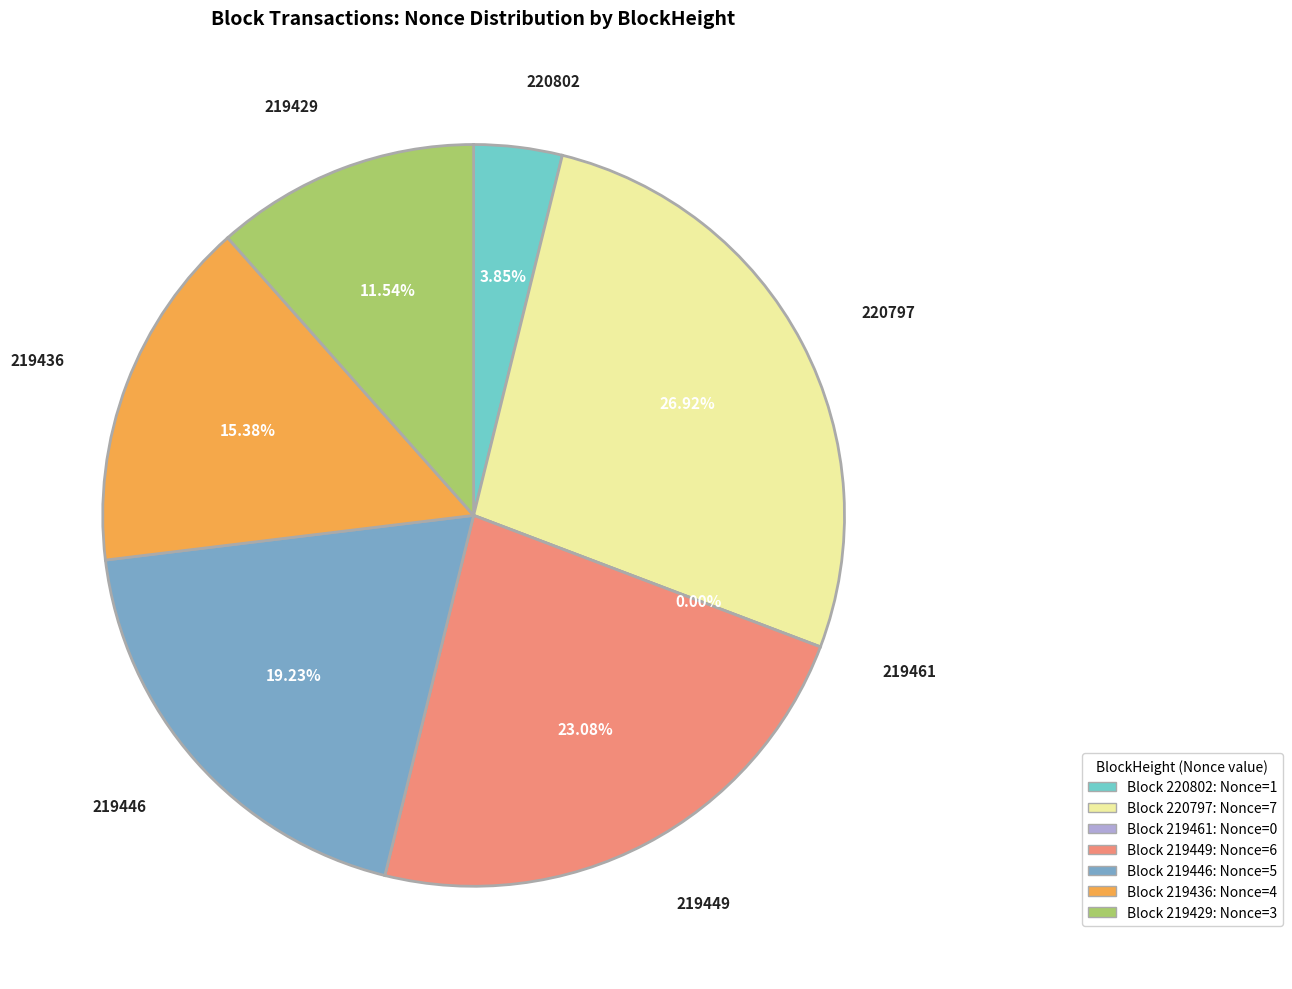

Is there a majority slice in this chart?

No